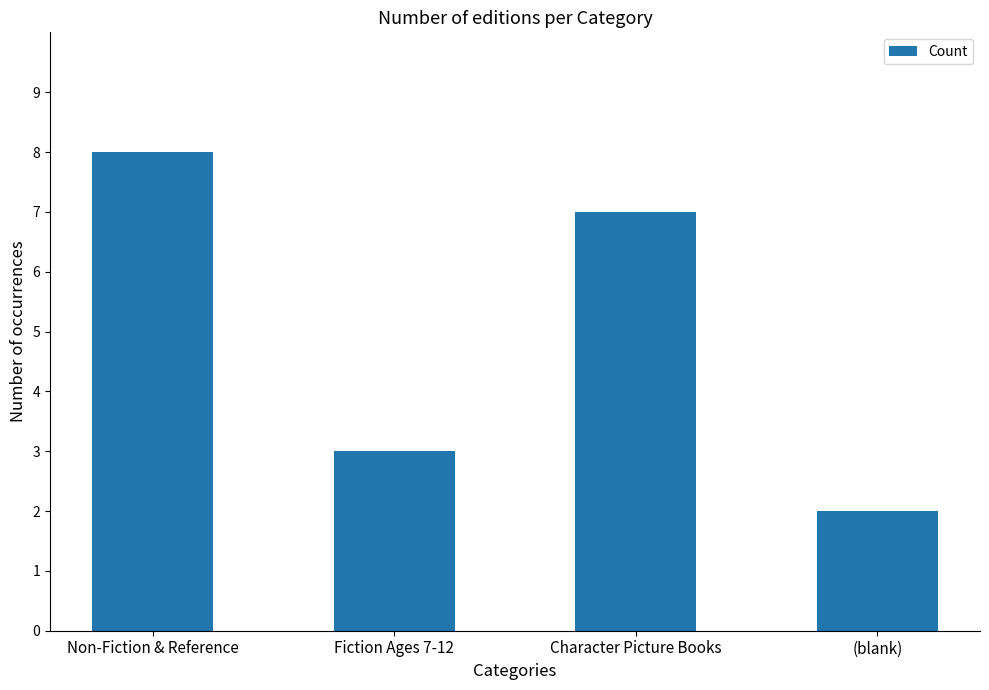

Are the bars horizontal?

No